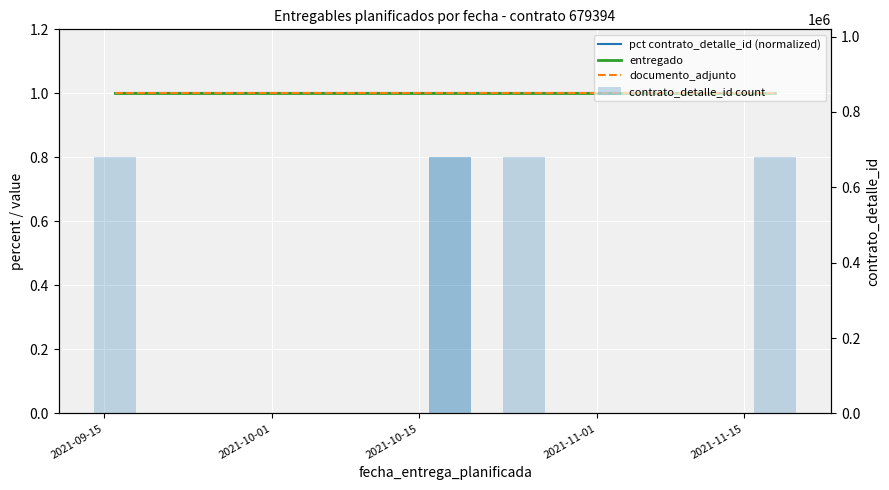

List the series in order of their peak value, lowest first.

pct contrato_detalle_id (normalized), entregado, documento_adjunto, contrato_detalle_id count